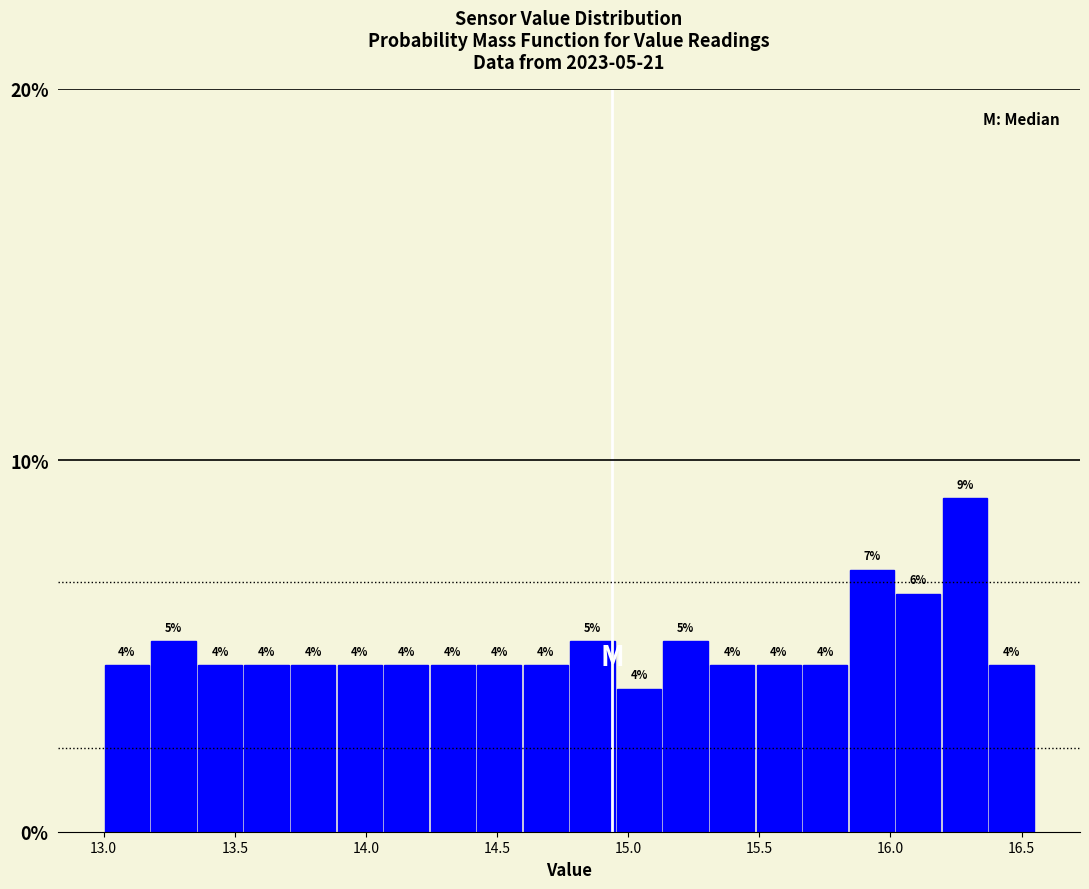

Read against the x-axis, roughly where is the centre of the tallest bar?

16.30